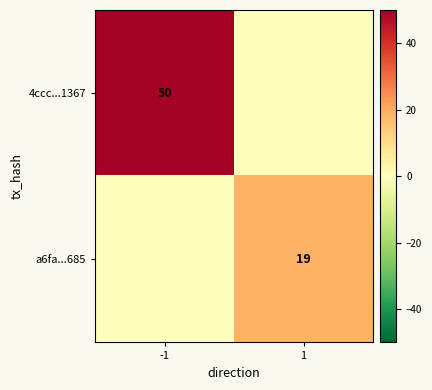

Is it true that a6fa...685 equals 19 at 1?

True